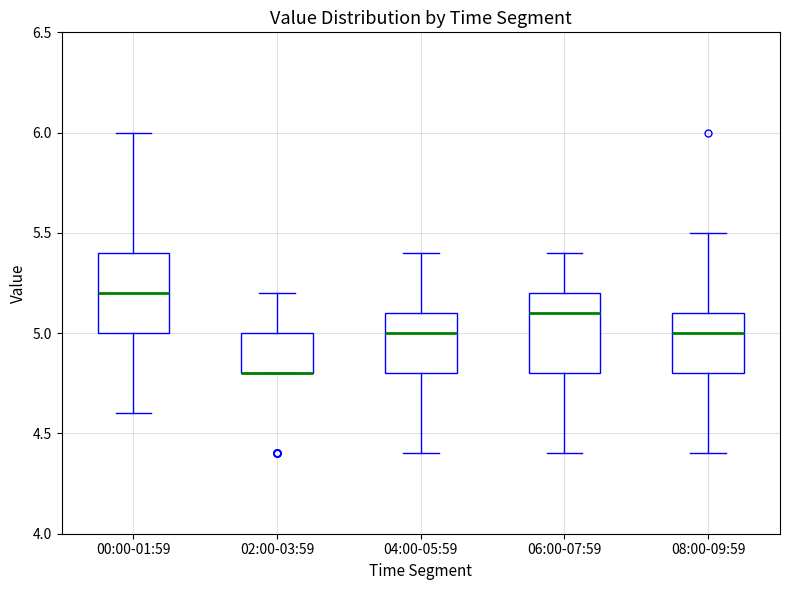

Reading left to right, read every box against the y-axis: the position of its median line, the range the box covers, and the ends of its whiskers. The values are not printed on the chart, so give them approximately, as read against the axis.

00:00-01:59: median 5.2, box 5.0 to 5.4, whiskers 4.6 to 6.0
02:00-03:59: median 4.8 (drawn on the box's lower edge), box 4.8 to 5.0, whiskers 4.8 to 5.2
04:00-05:59: median 5.0, box 4.8 to 5.1, whiskers 4.4 to 5.4
06:00-07:59: median 5.1, box 4.8 to 5.2, whiskers 4.4 to 5.4
08:00-09:59: median 5.0, box 4.8 to 5.1, whiskers 4.4 to 5.5